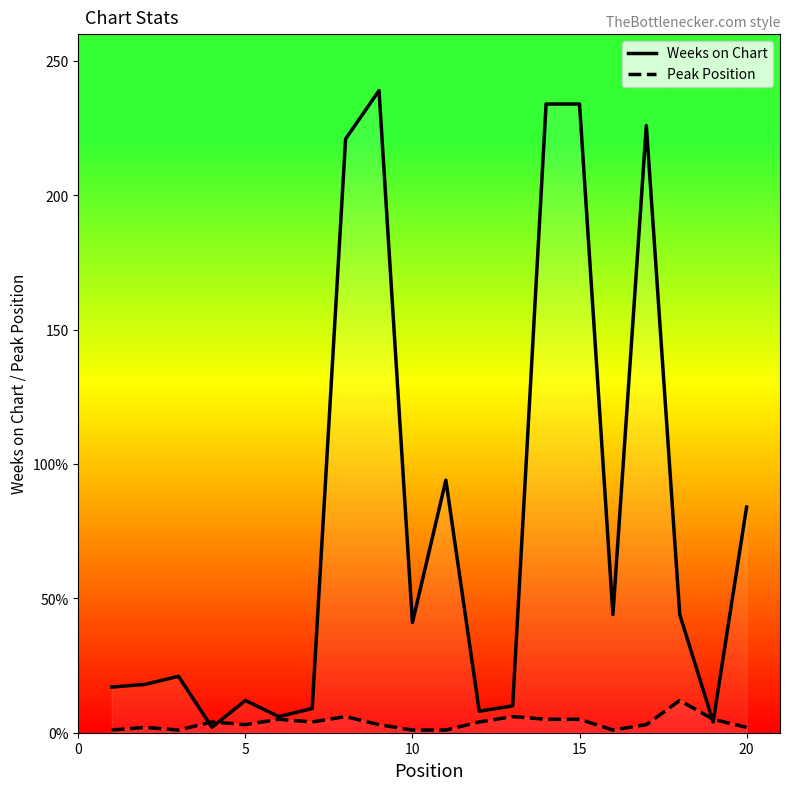

What are all the series names shown in the legend?

Weeks on Chart, Peak Position